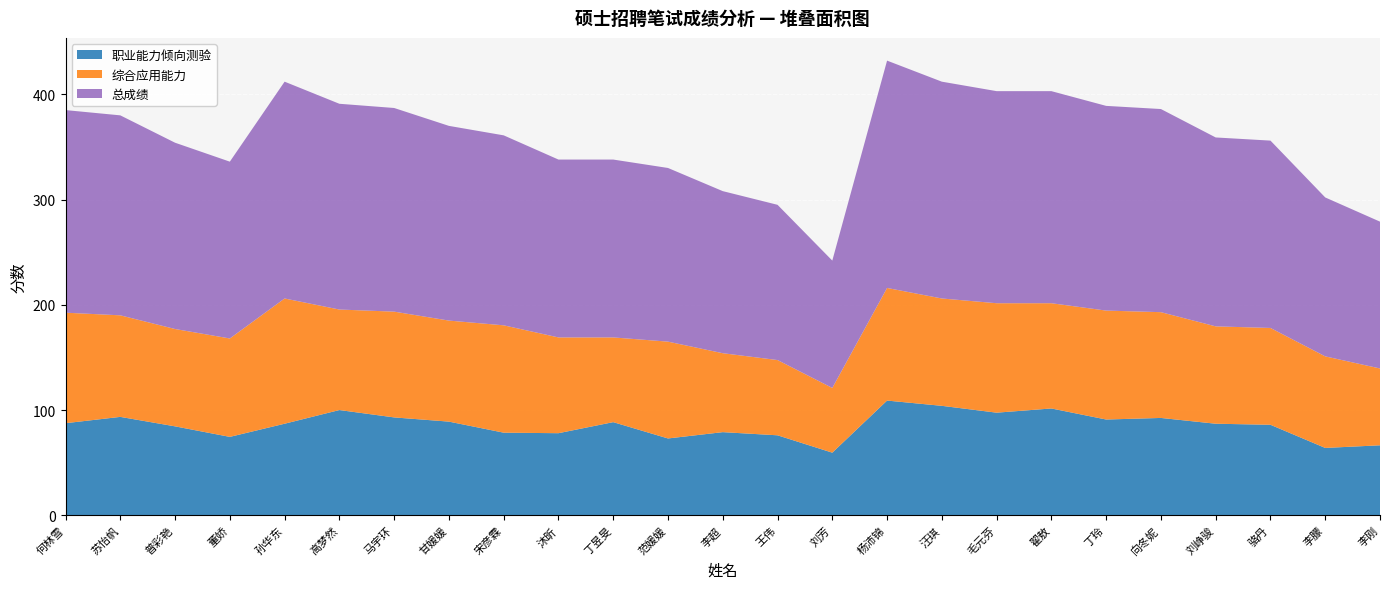

Reading right to left, transcribe all the data shown in this chart.

职业能力倾向测验: 66.5	64.0	86.0	87.0	92.5	91.0	101.5	97.5	104.0	109.0	59.5	76.0	79.0	73.0	88.5	78.0	78.5	89.0	93.0	100.0	87.0	74.5	84.5	93.5	87.5
综合应用能力: 73.0	87.0	92.0	92.5	100.5	103.5	100.0	104.0	102.0	107.0	61.5	71.5	75.0	92.0	80.5	91.0	102.0	96.0	100.5	95.5	119.0	93.5	92.5	96.5	105.0
总成绩: 139.5	151.0	178.0	179.5	193.0	194.5	201.5	201.5	206.0	216.0	121.0	147.5	154.0	165.0	169.0	169.0	180.5	185.0	193.5	195.5	206.0	168.0	177.0	190.0	192.5